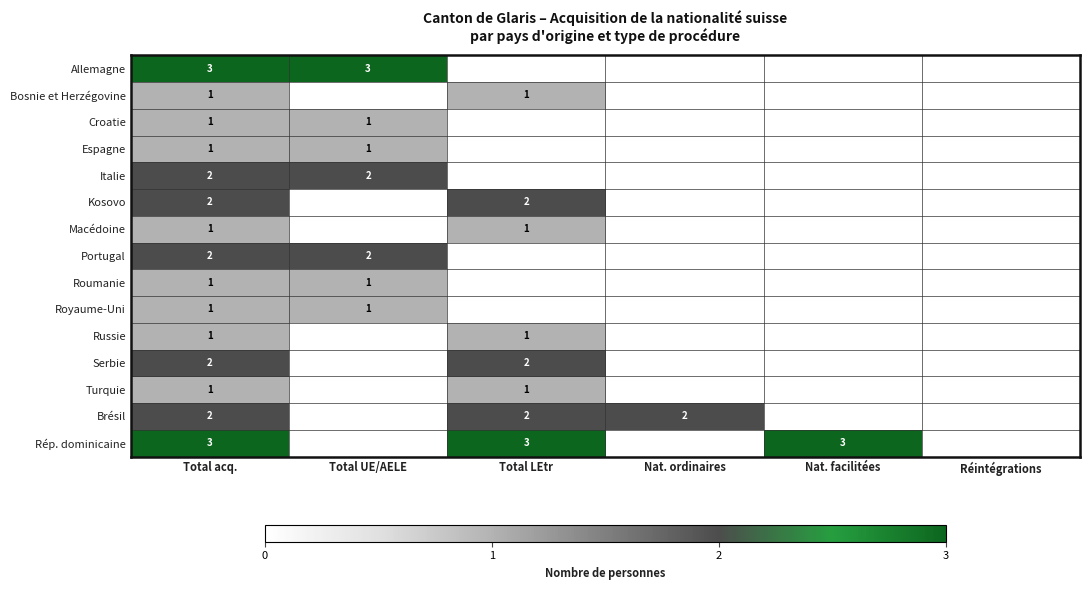

The value of Russie at Total acq. is 1. True or false?

True